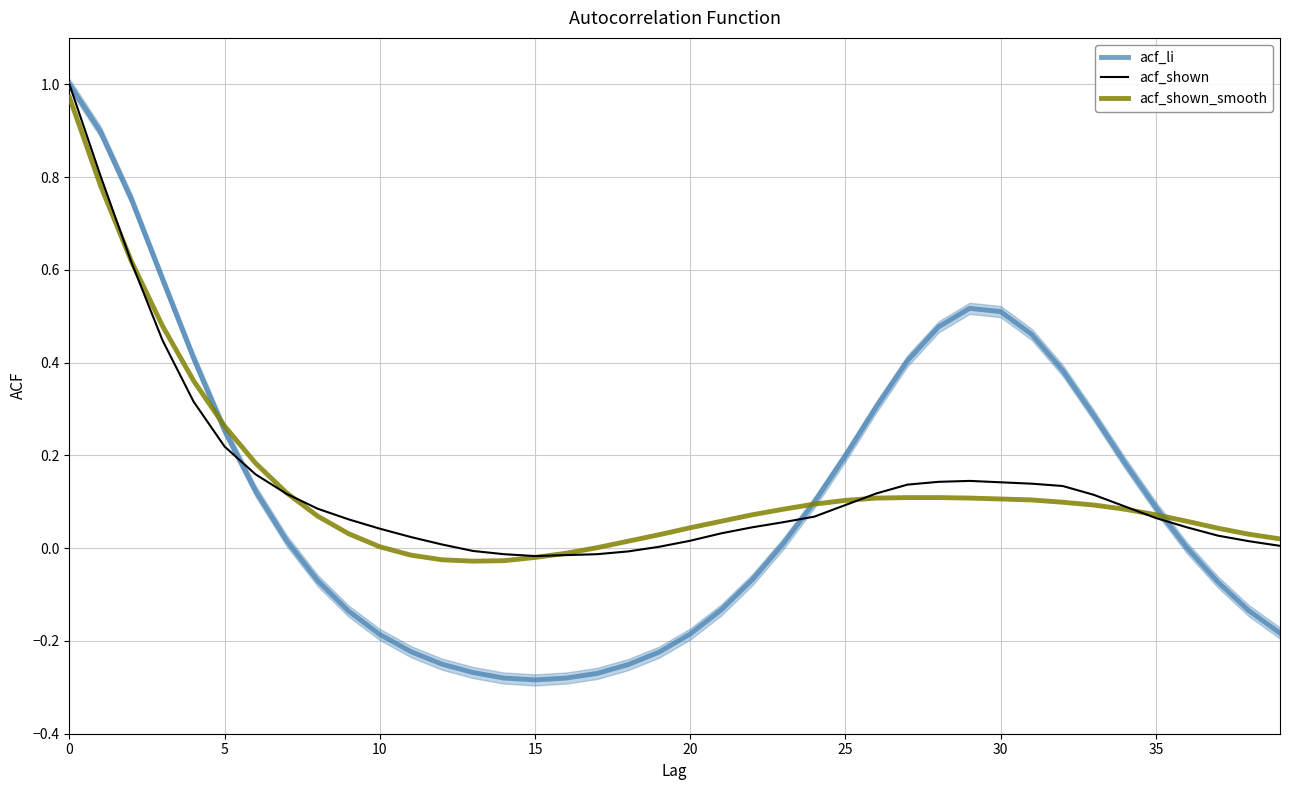

How many lines are shown in the chart?

3